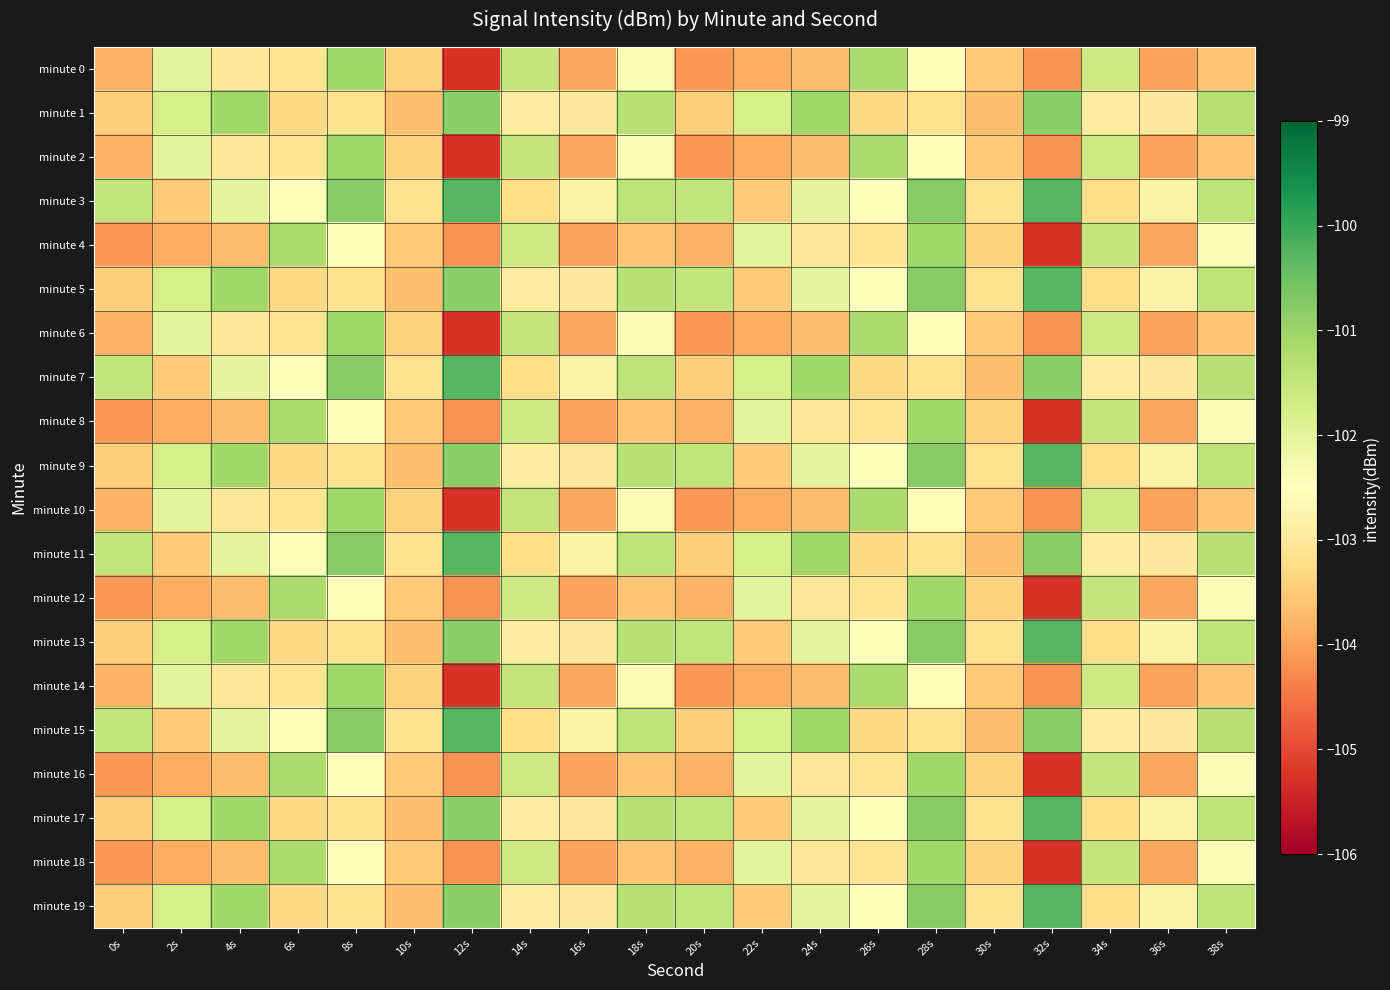

At which category does the chart reach its minimum across all series?

12s